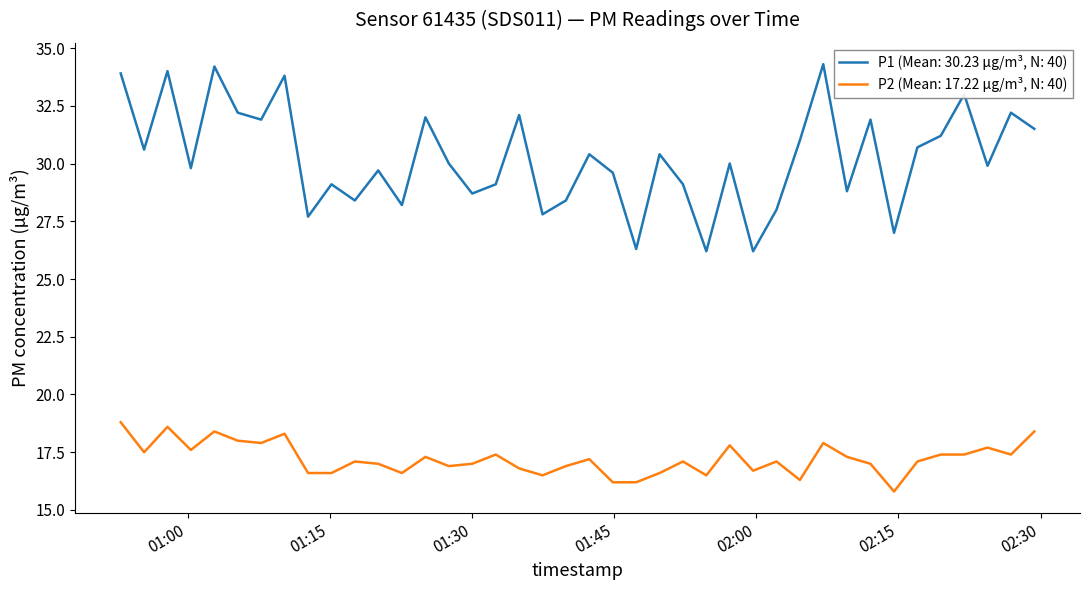

How many lines are shown in the chart?

2